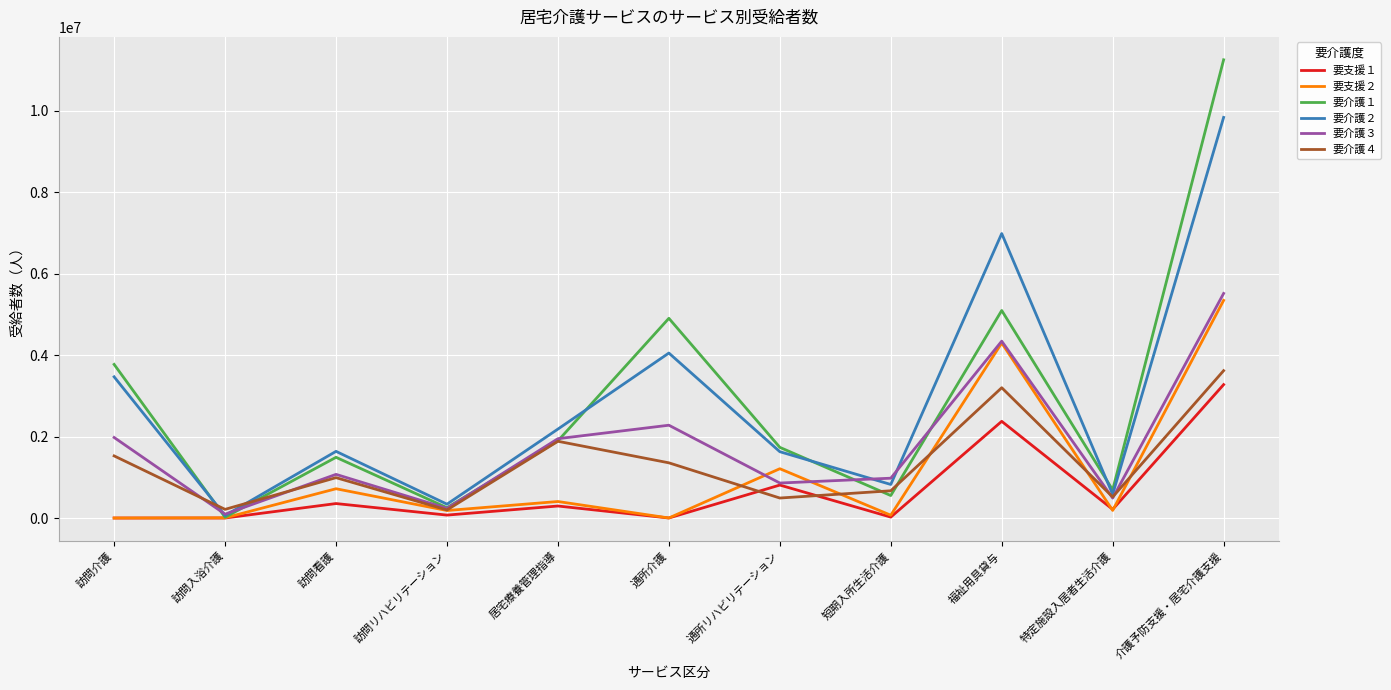

How many lines are shown in the chart?

6